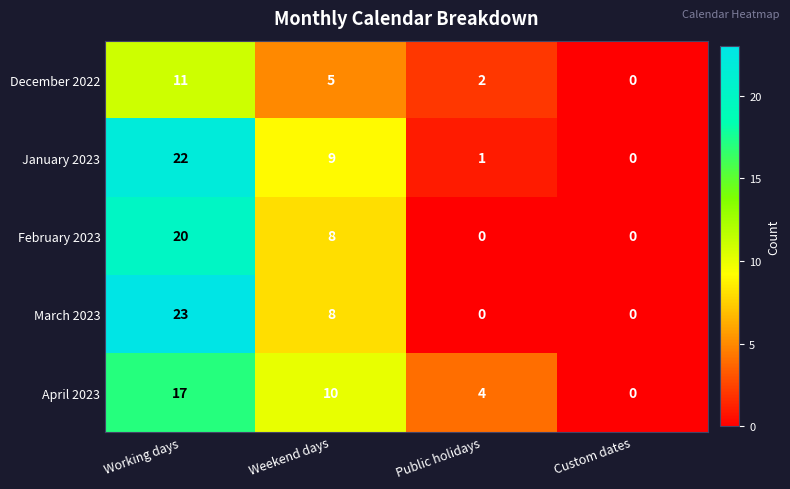

What is the total value across all series at Working days?

93